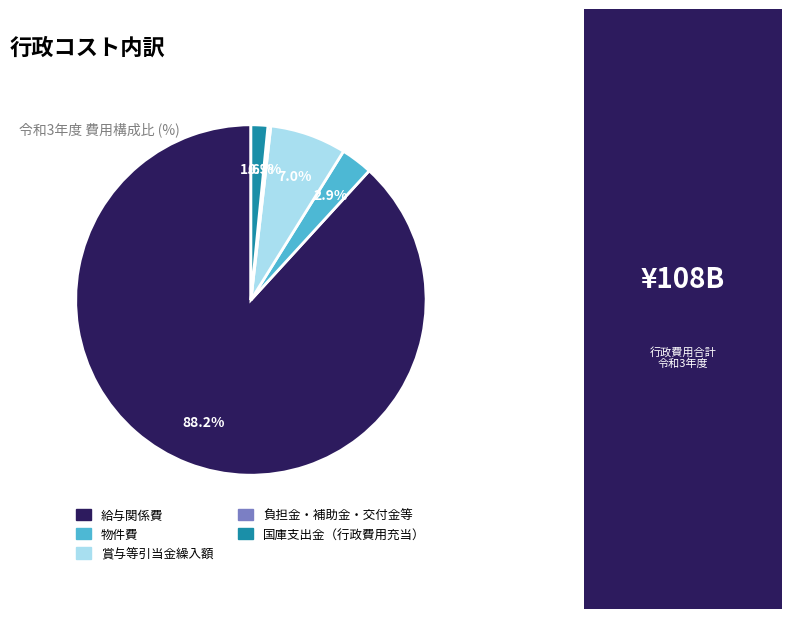

Combined, what portion of the pie is 物件費 and 国庫支出金（行政費用充当）?

4.5%